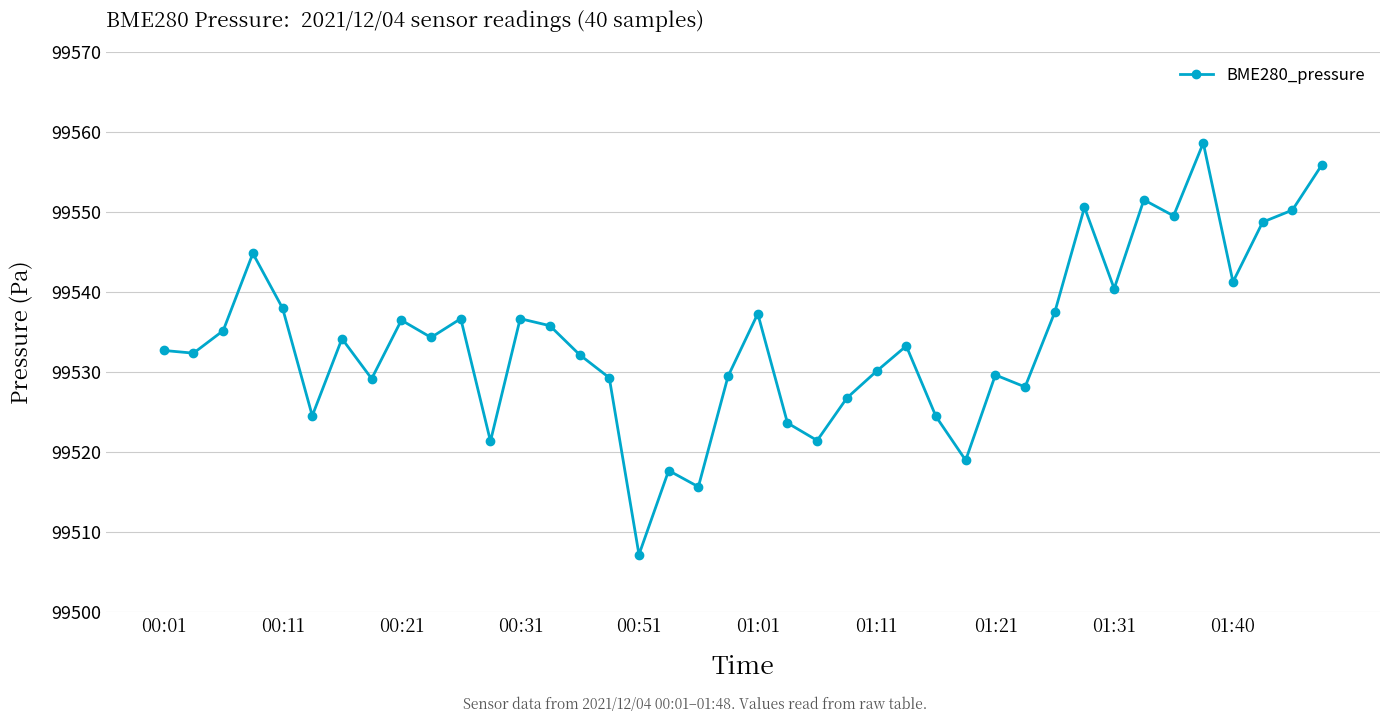

What is the average value?

99534.1